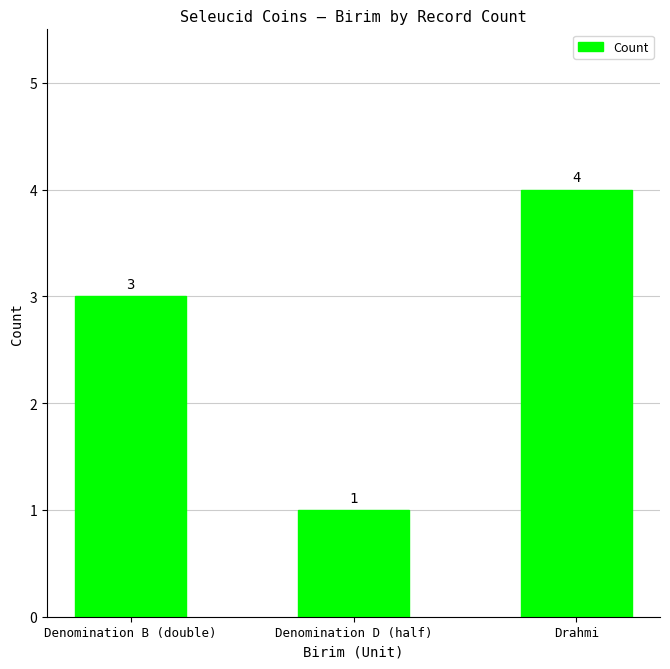

True or false: the data shows 4 at Drahmi.

True